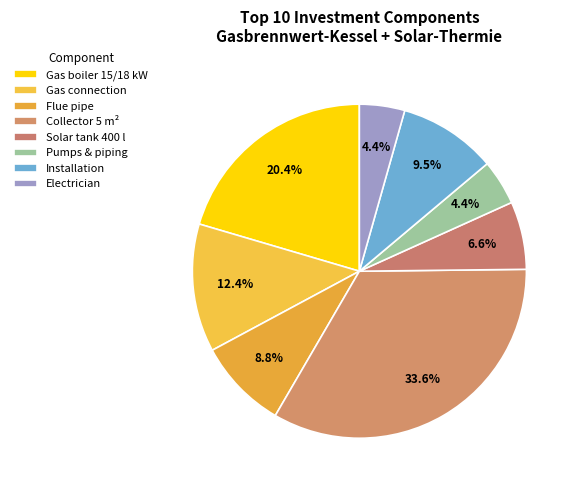

How many segments does this pie chart have?

8